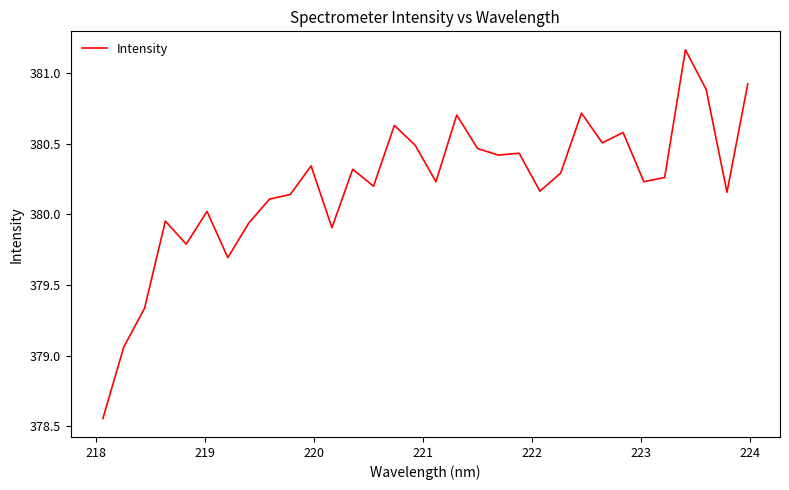

What is the difference between the maximum and minimum values?

2.6